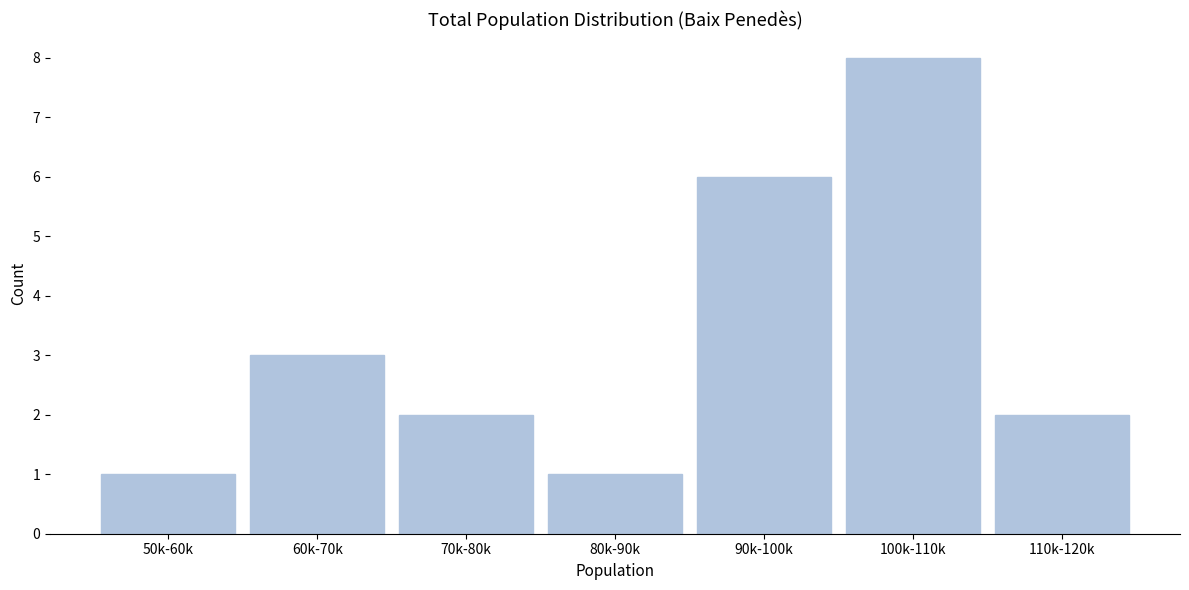

Reading right to left, transcribe all the data shown in this chart.

110k-120k=2	100k-110k=8	90k-100k=6	80k-90k=1	70k-80k=2	60k-70k=3	50k-60k=1